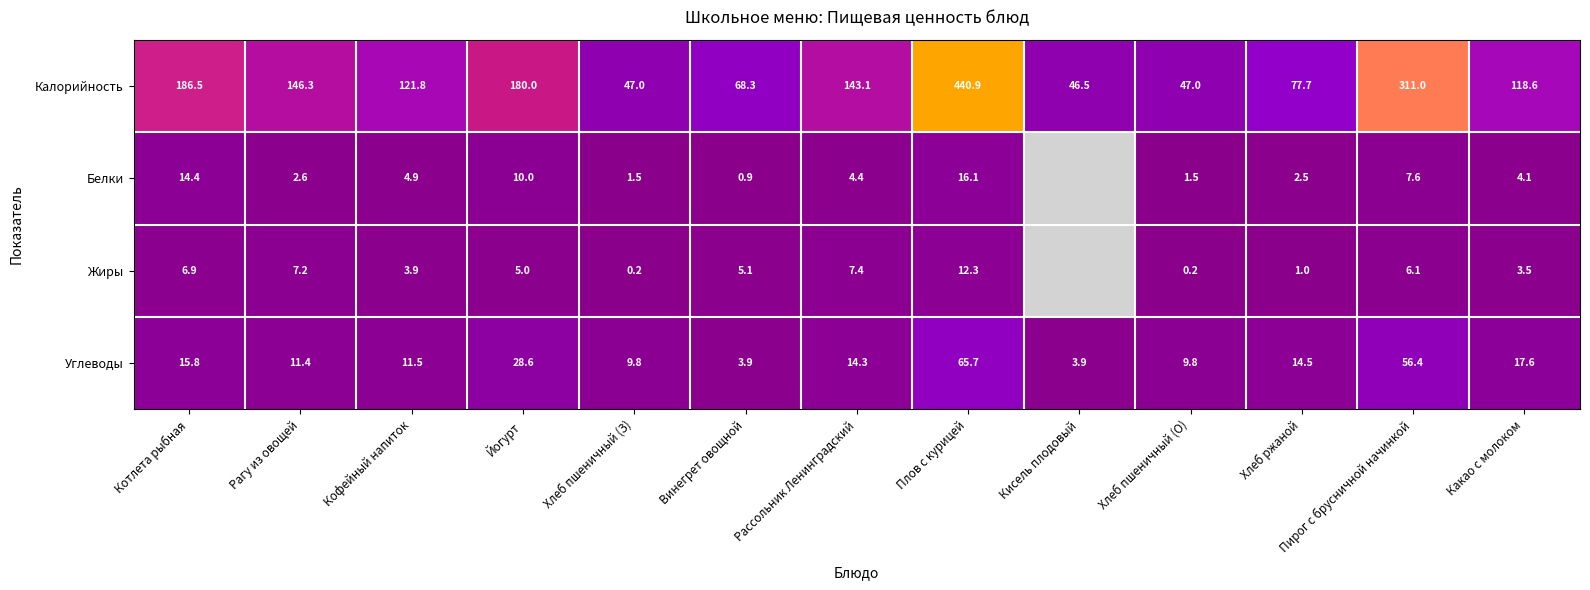

What is the difference between the Жиры values at Хлеб пшеничный (З) and Хлеб ржаной?

0.8